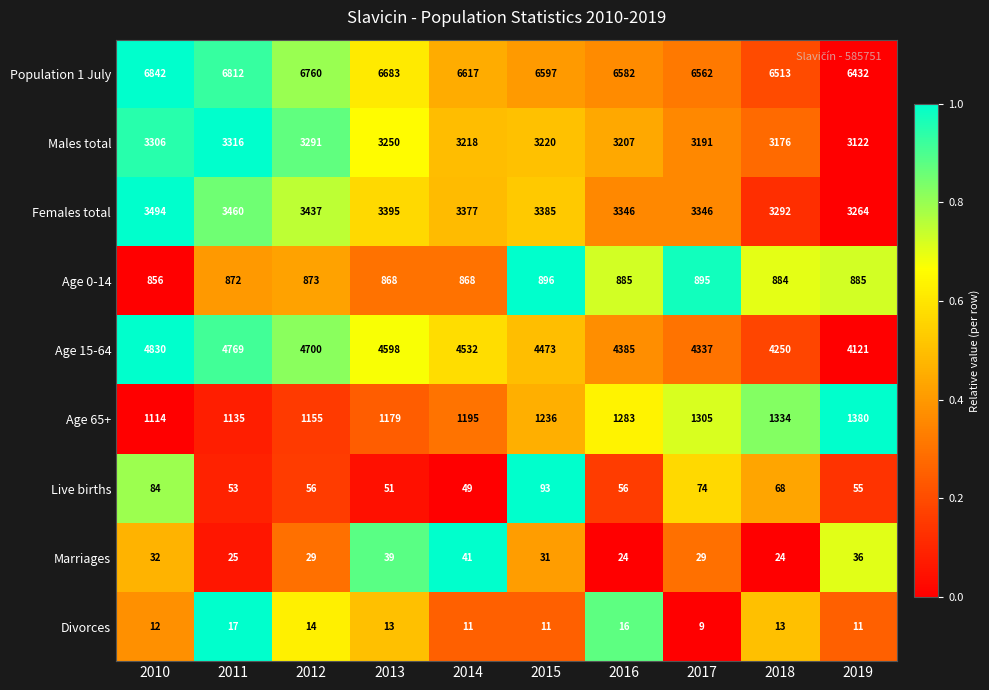

At which label does Live births reach its minimum?

2014